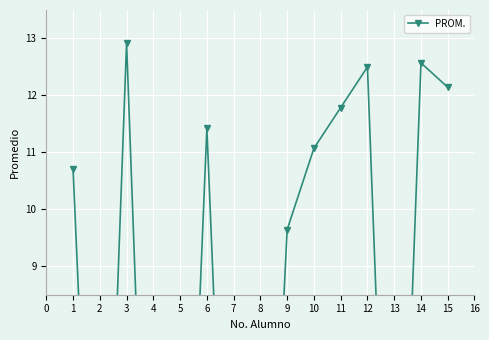

What is the change in value from 6 to 14?

+1.1